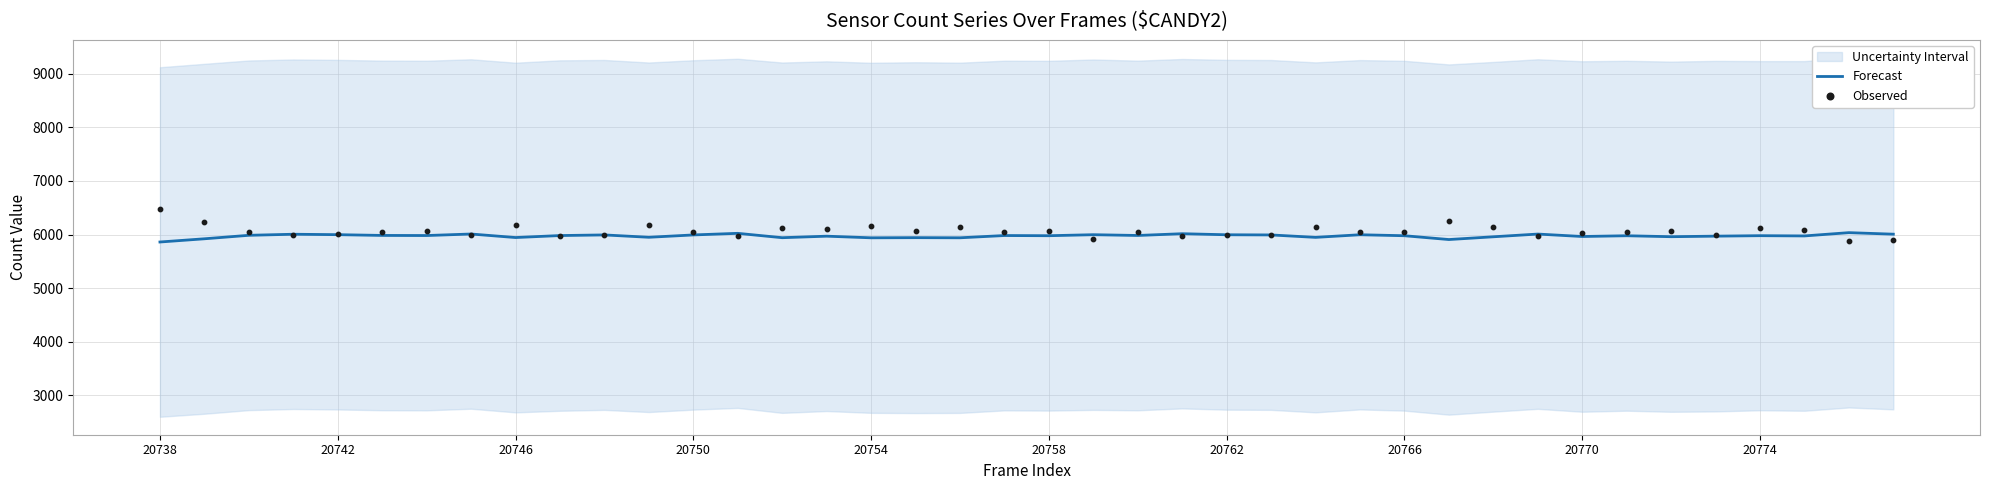

What is the maximum value for Forecast?

6035.6